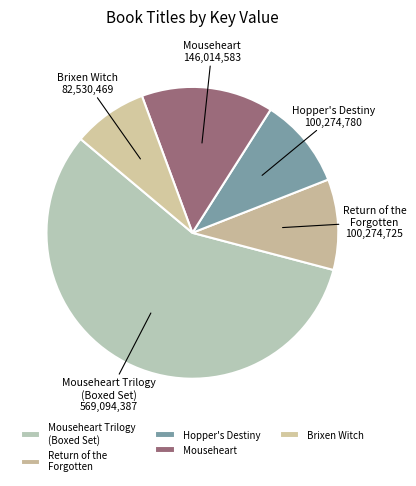

How many segments does this pie chart have?

5